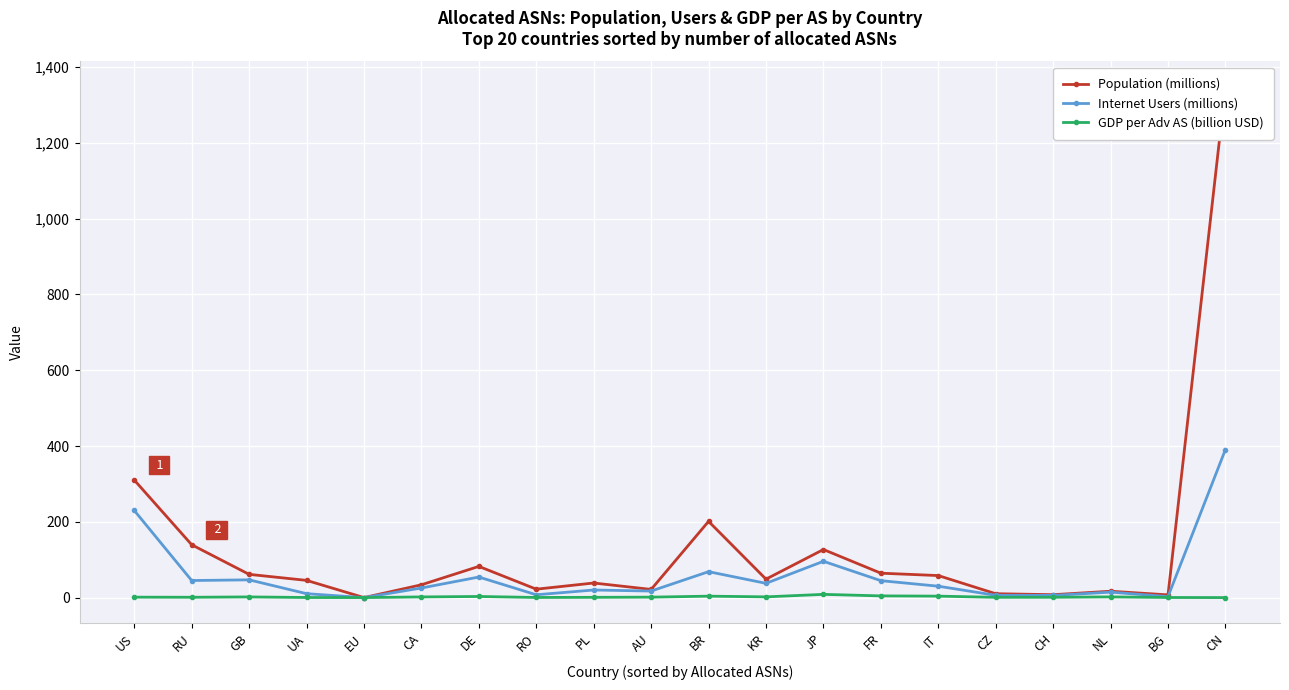

What is the label of the 3rd point from the right?

NL